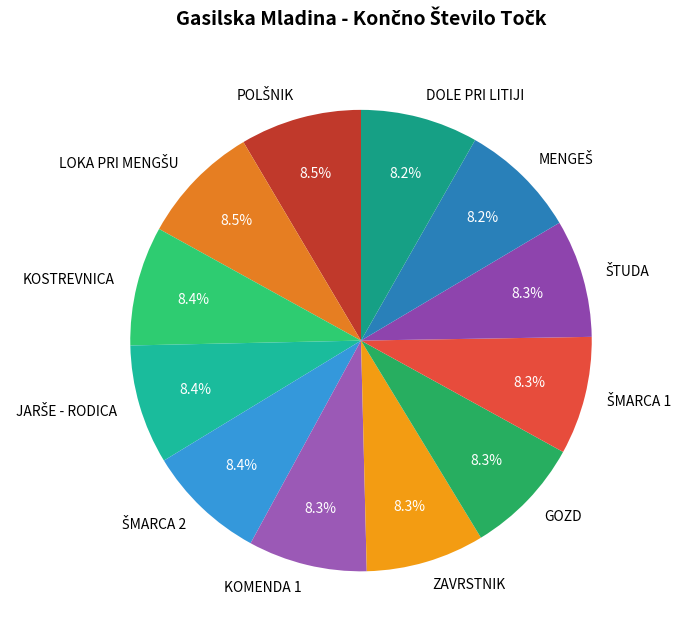

Count the number of slices in the pie.

12